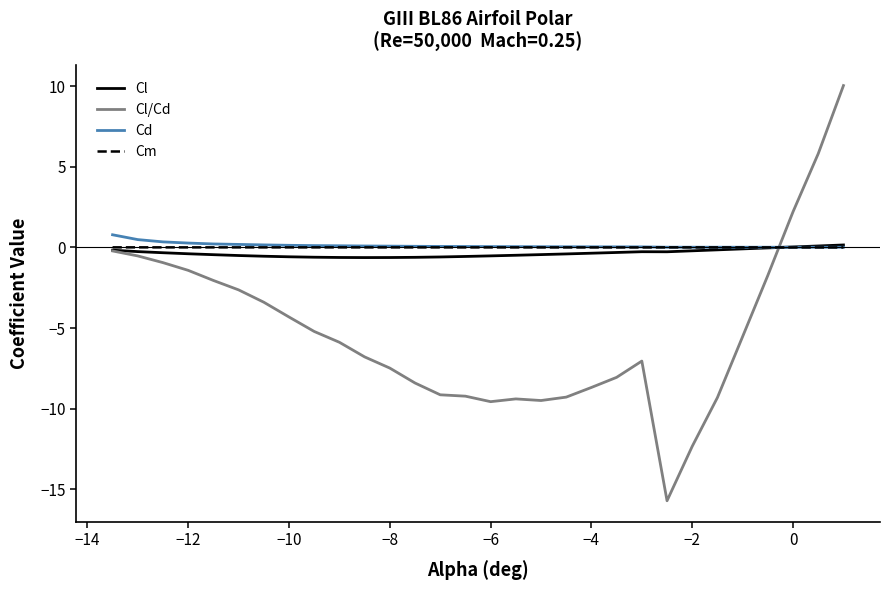

True or false: Cm has more than 0 points higher than both neighbors.

True